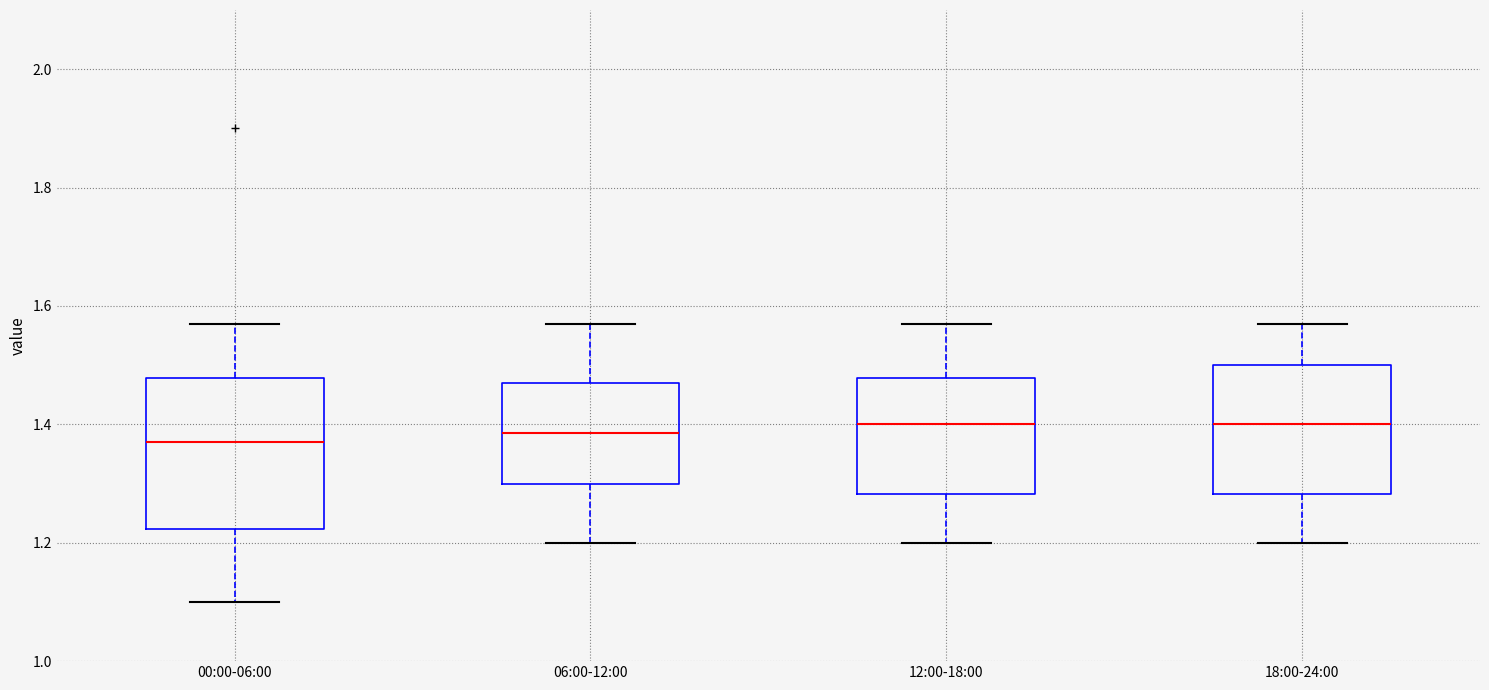

Where does the lower whisker of the box for 18:00-24:00 end on the y-axis? The values are not printed on the chart, so give them approximately, as read against the axis.

1.20